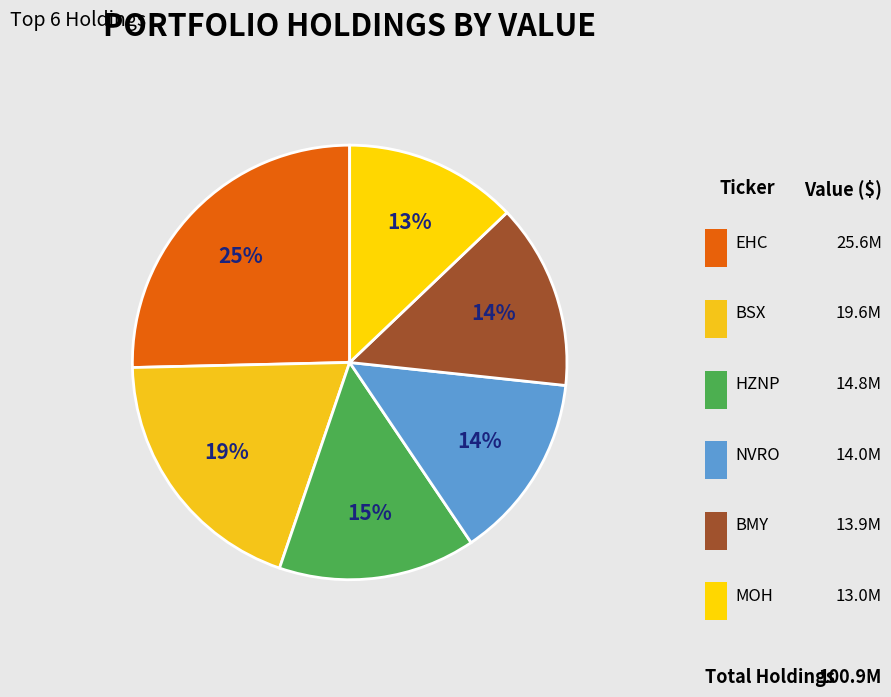

How many slices are in this pie chart?

6